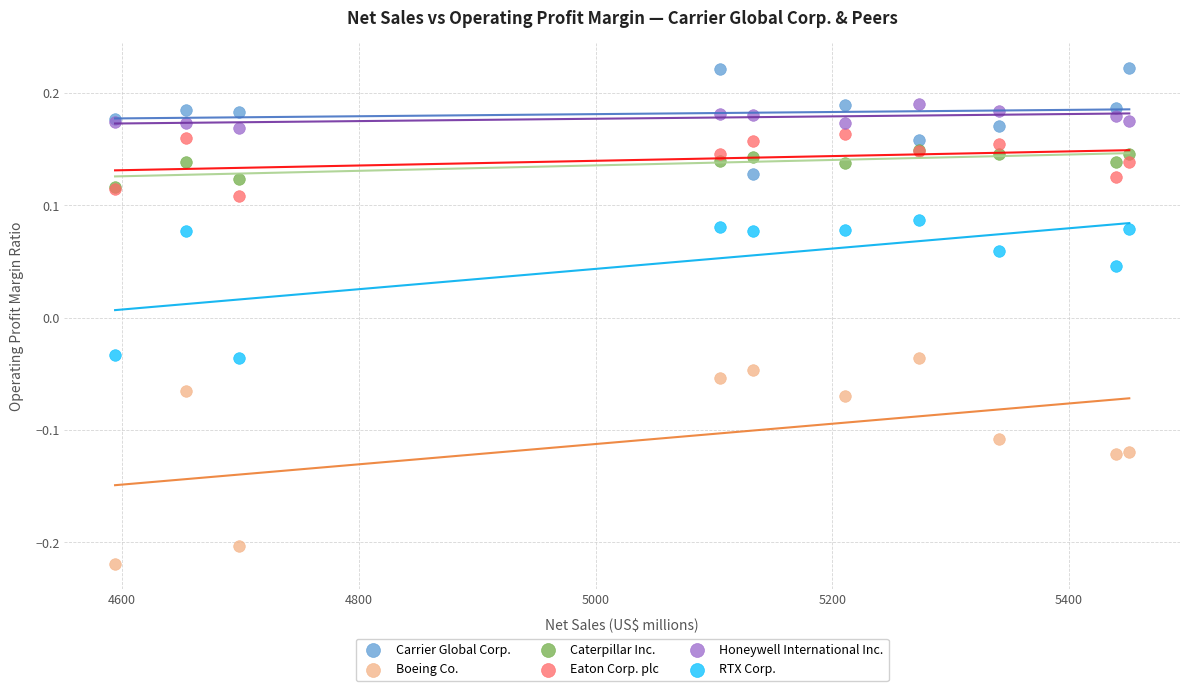

What are all the series names shown in the legend?

Carrier Global Corp., Boeing Co., Caterpillar Inc., Eaton Corp. plc, Honeywell International Inc., RTX Corp.